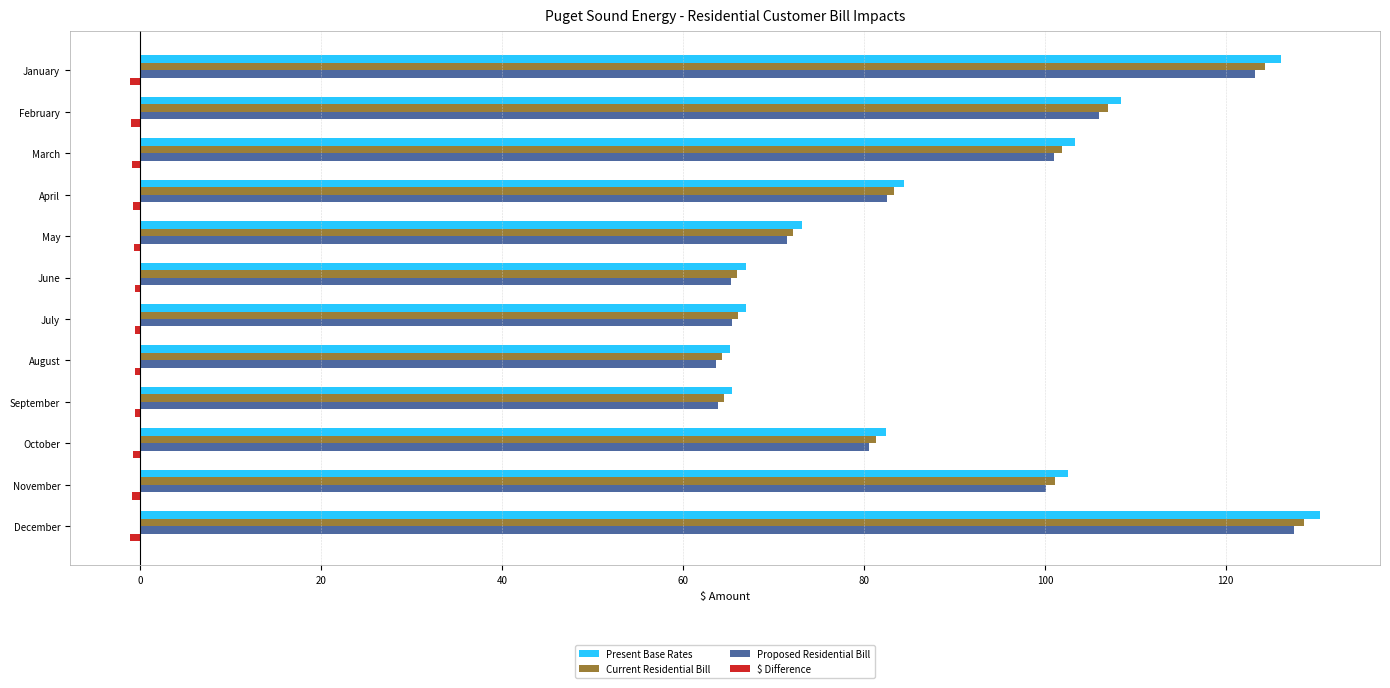

The Present Base Rates series shows 187.2 at December. True or false?

False